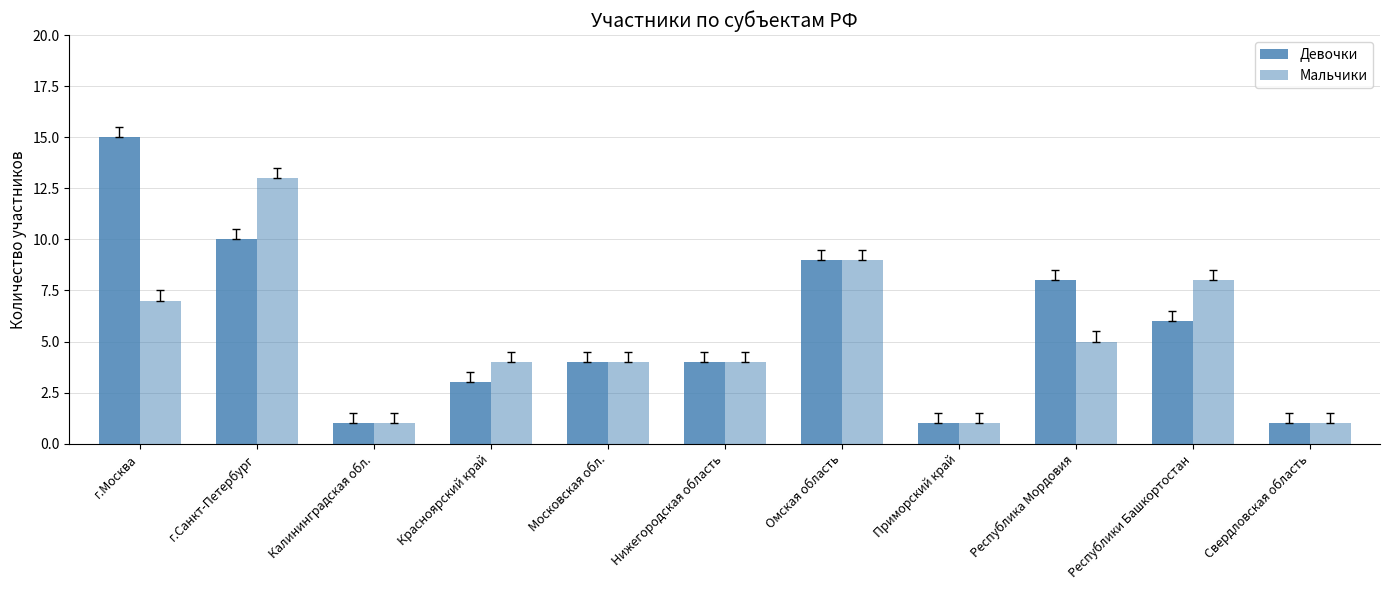

Which series has the largest range (max minus min)?

Девочки